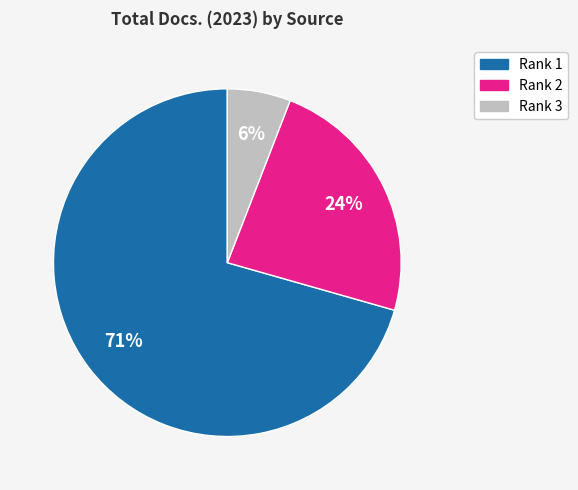

To the nearest percent, what is the difference between the Rank 2 and Rank 3 slice percentages?

18%